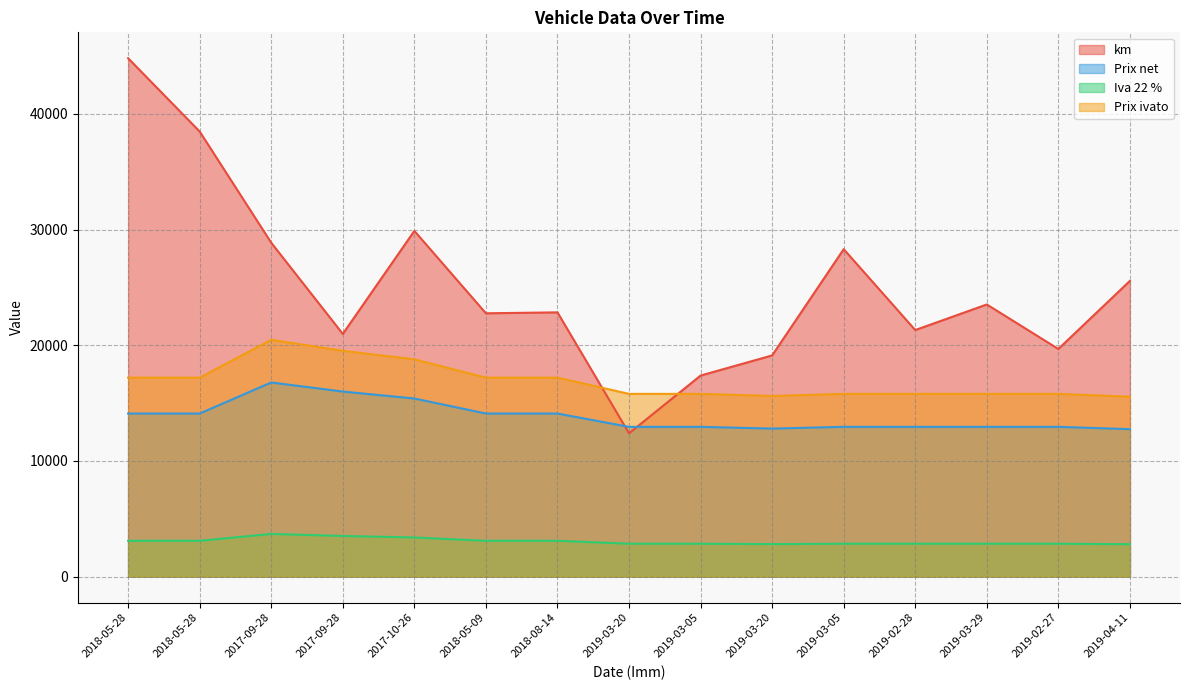

What is the difference between the maximum and minimum values in the Iva 22 % series?

887.5